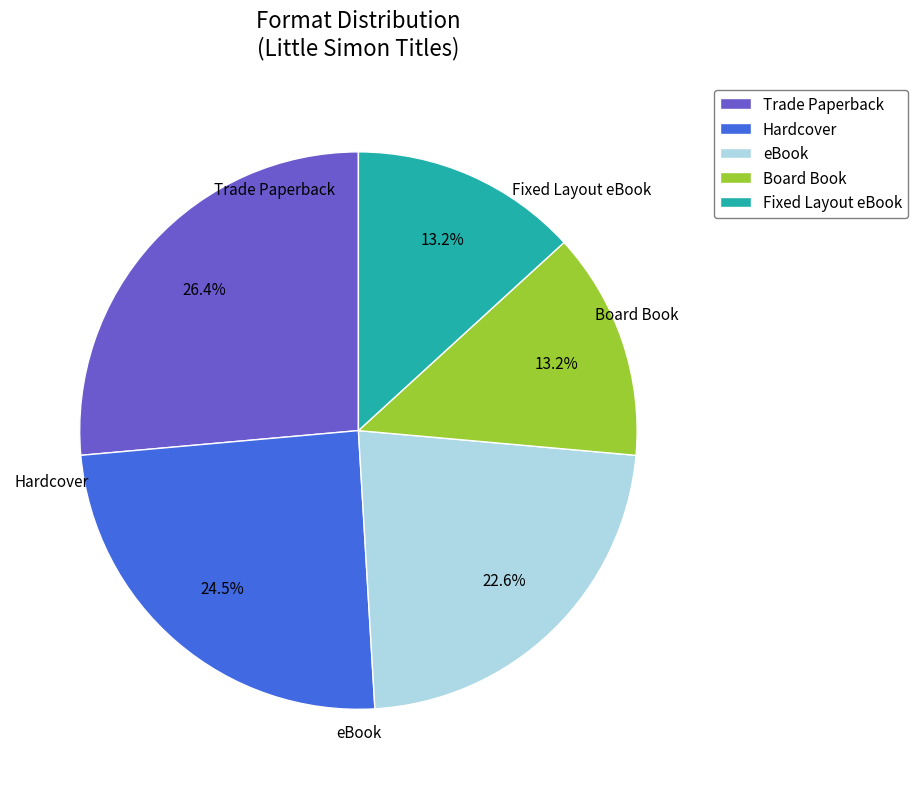

Approximately how many times larger is the value at Trade Paperback compared to Fixed Layout eBook?

2.0